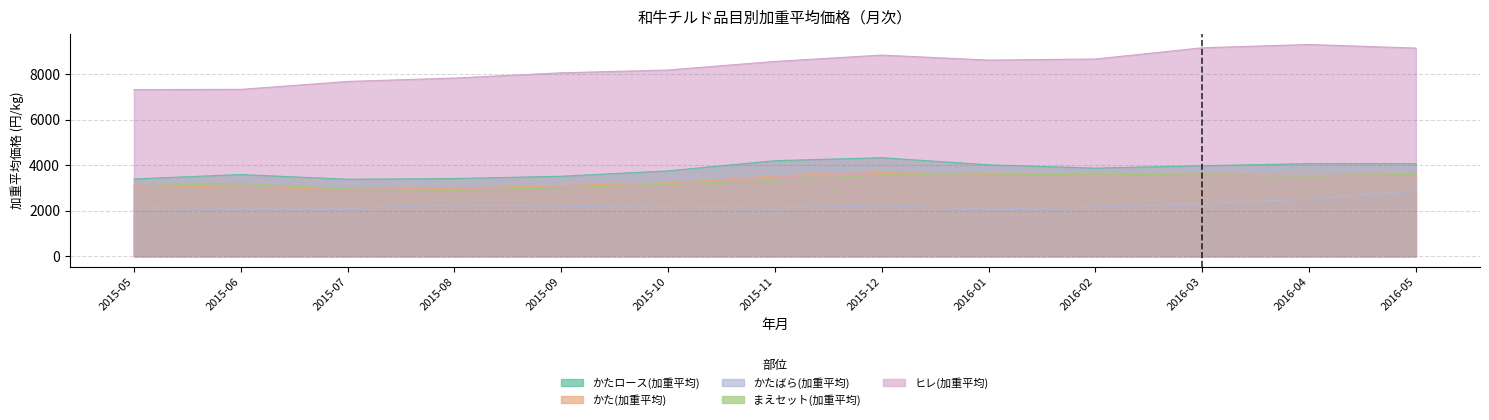

The value of かたロース(加重平均) at 2015-11 is 6020.6. True or false?

False